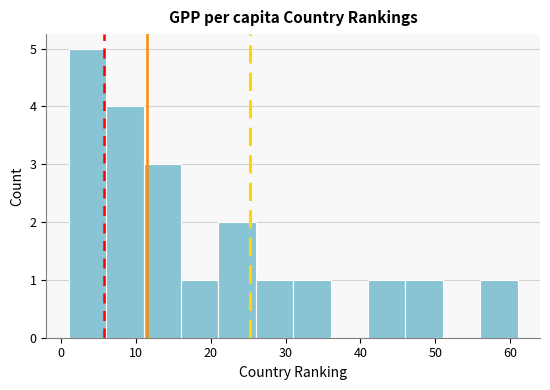

Over which range of the x-axis is the bar tallest?

1 to 6